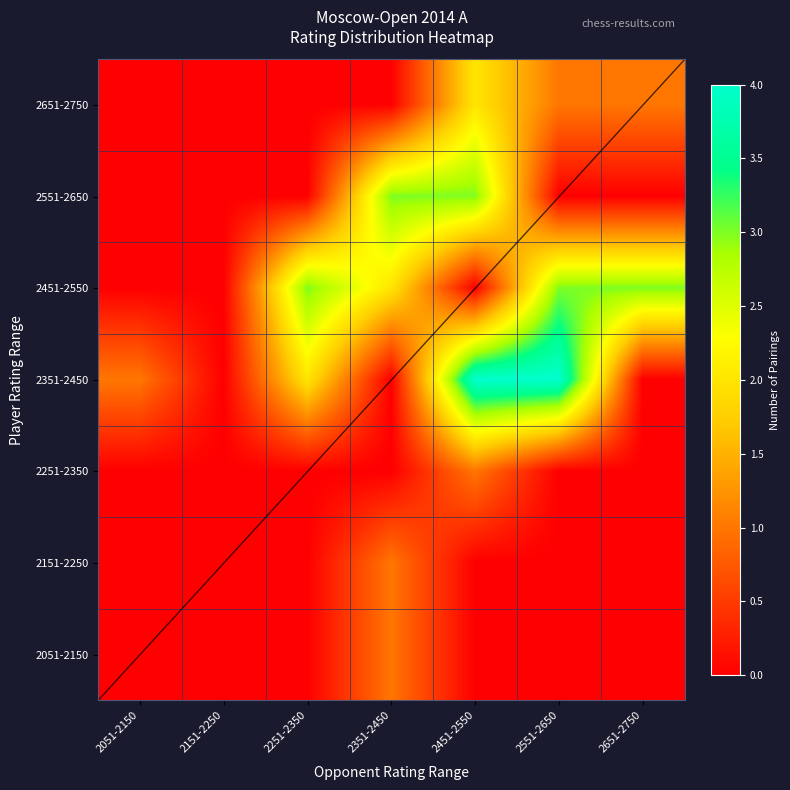

Rank the series by their maximum value, from highest to lowest.

2351-2450, 2451-2550, 2551-2650, 2651-2750, 2051-2150, 2151-2250, 2251-2350